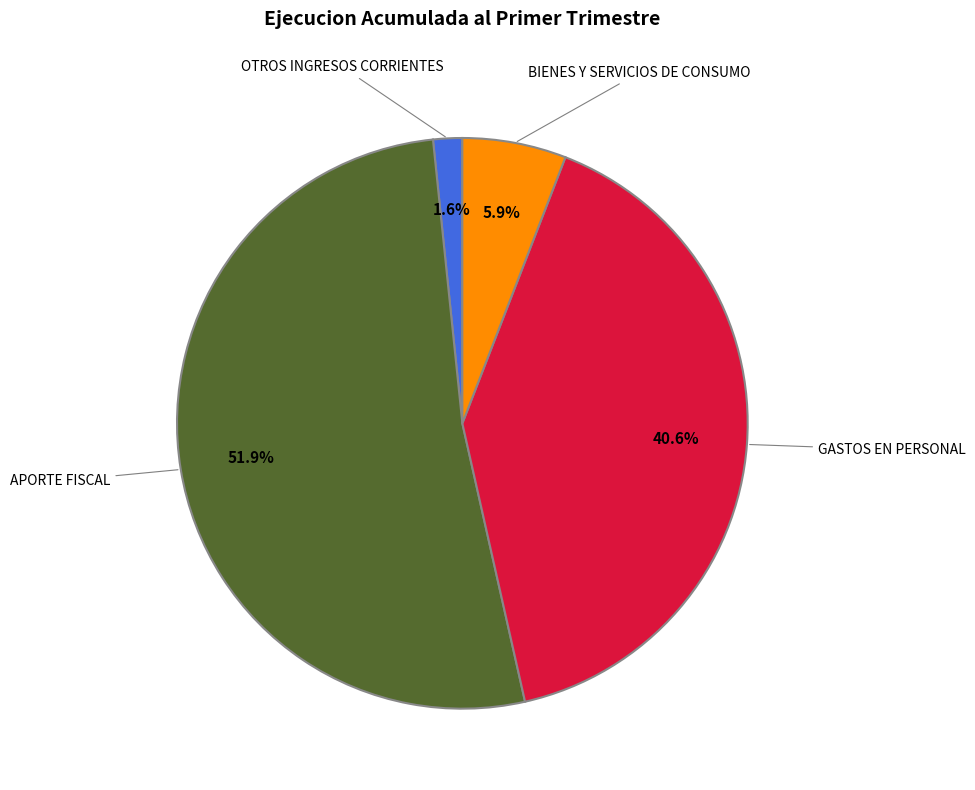

True or false: BIENES Y SERVICIOS DE CONSUMO accounts for 1% of the total.

False